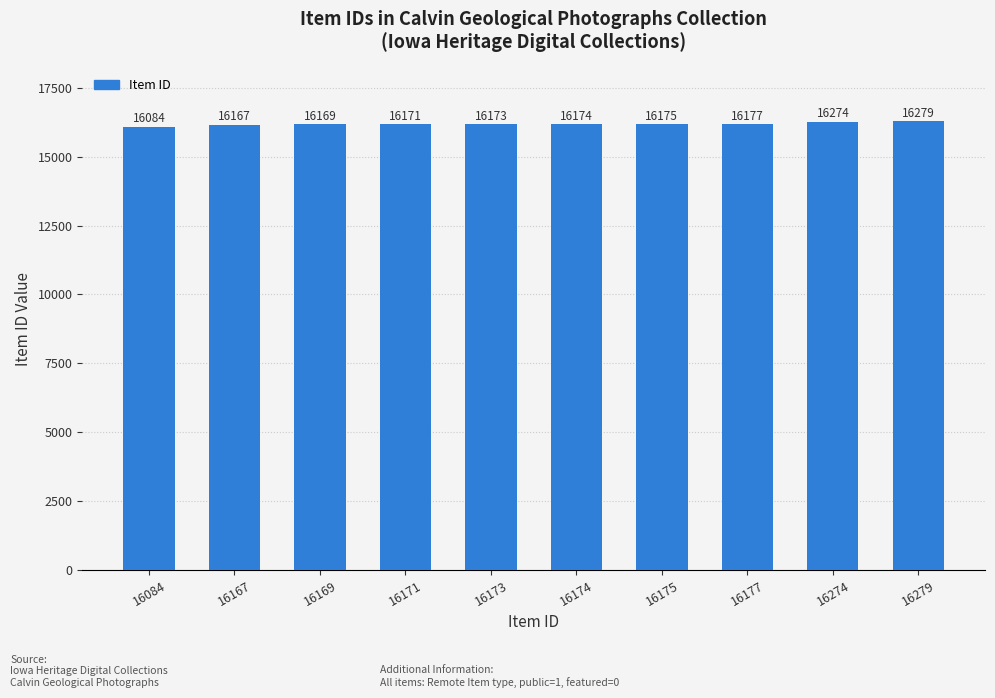

True or false: the data shows 16177 at 16177.

True